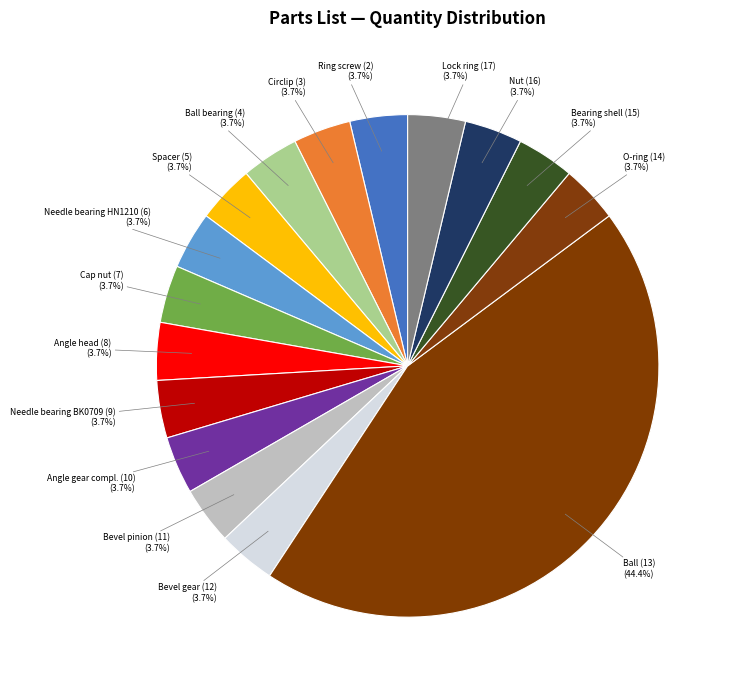

To the nearest percent, what is the average slice percentage?

6%